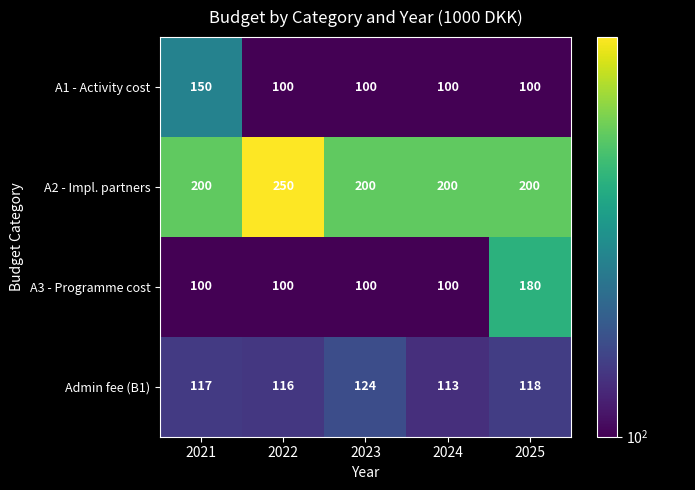

What is the difference between the maximum and second lowest values in the Admin fee (B1) series?

8